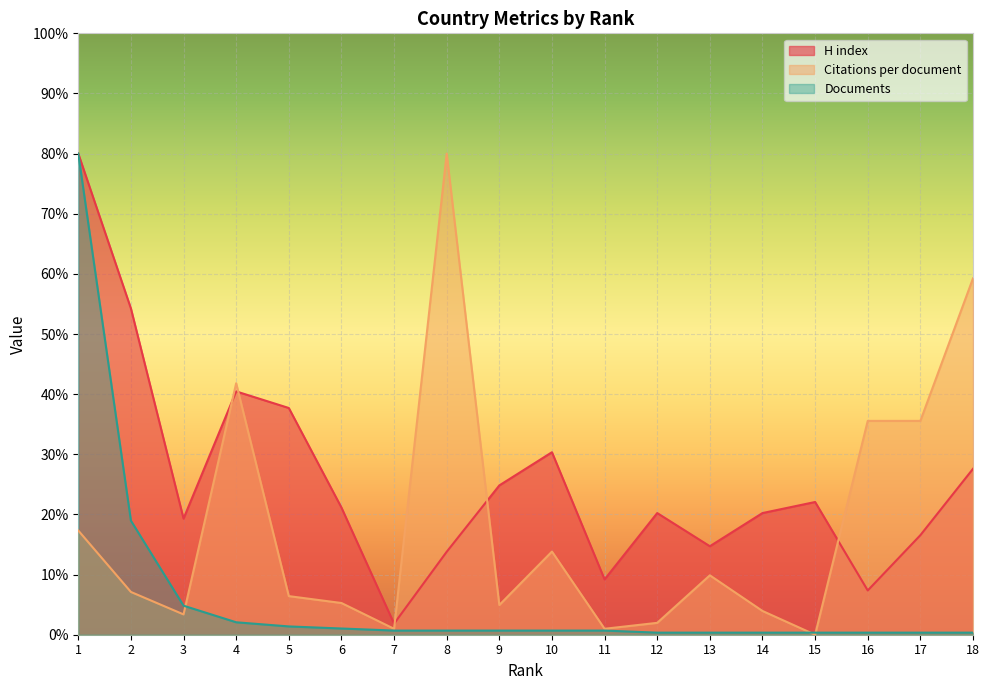

True or false: H index and Documents intersect in this chart.

False